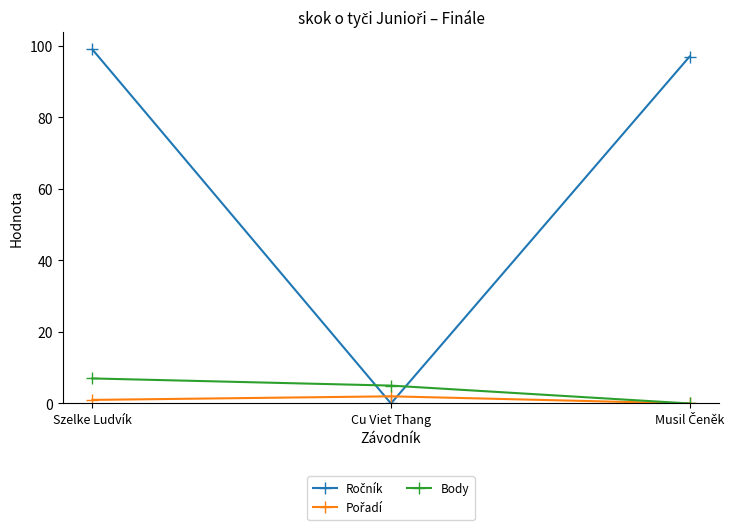

What is the label of the 2nd point from the right?

Cu Viet Thang